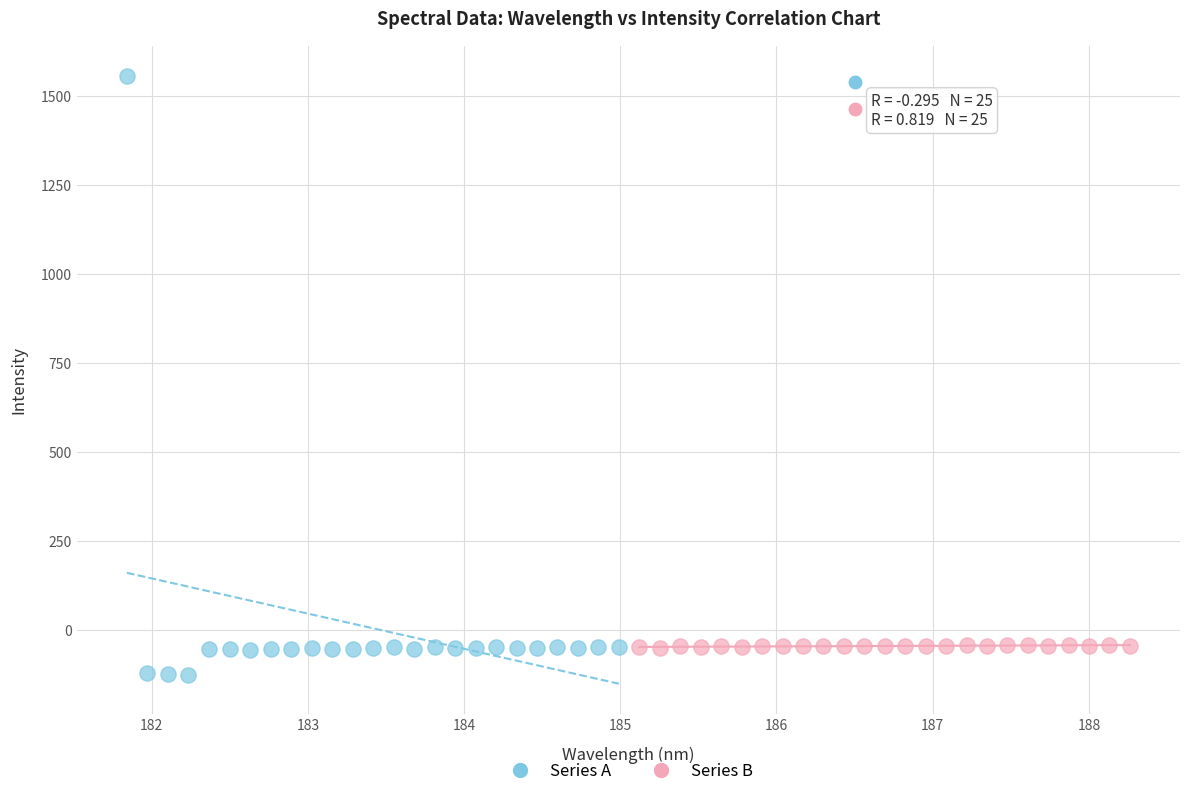

Which series has the widest spread of Y values?

Series A